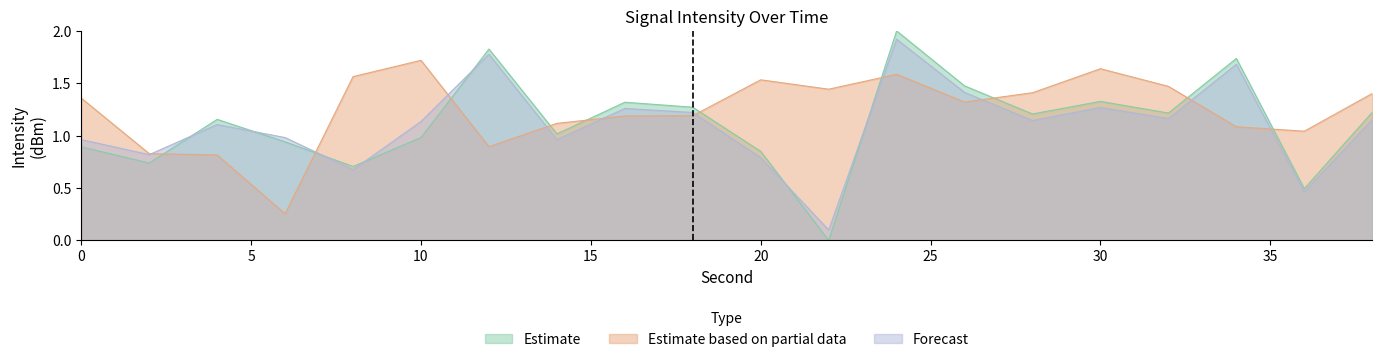

The Estimate series shows 0.8 at 12. True or false?

False